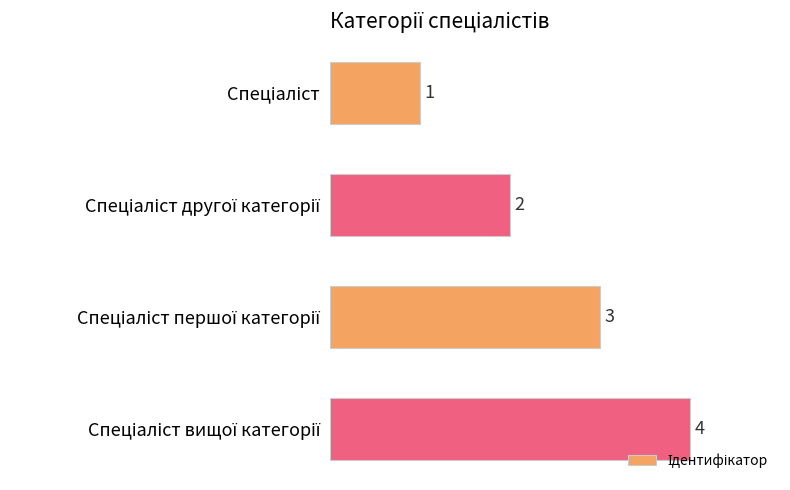

What is the value of the 4th bar from the top?

4